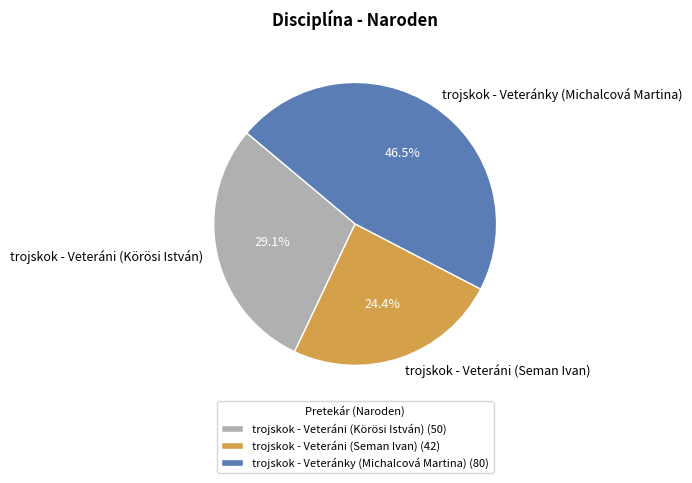

Which slice is the largest?

trojskok - Veteránky (Michalcová Martina)